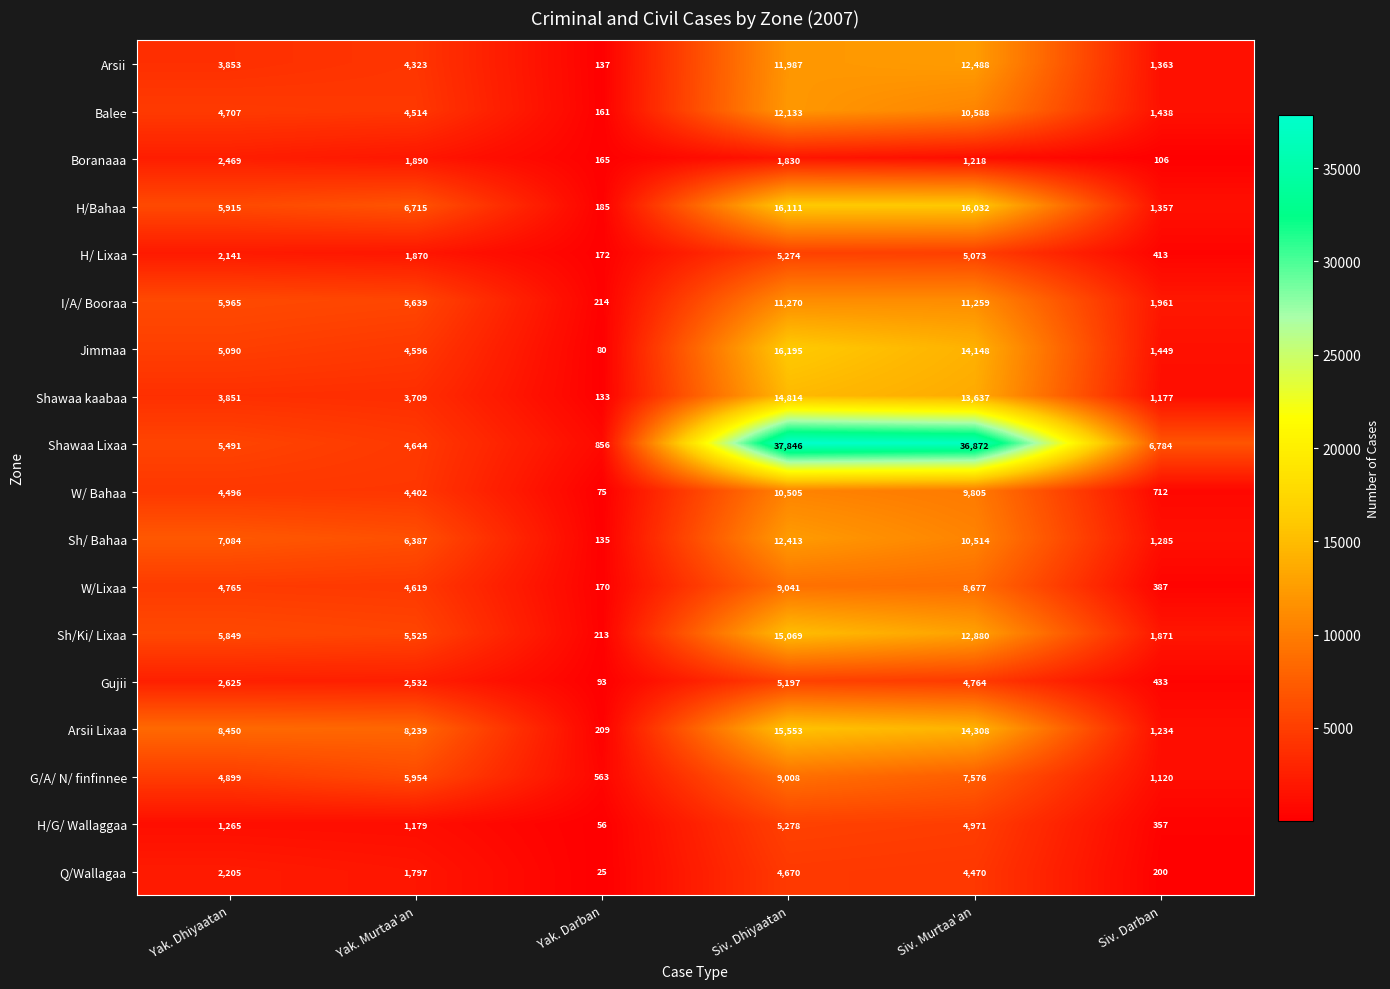

The H/G/ Wallaggaa series shows 1179 at Yak. Murtaa'an. True or false?

True